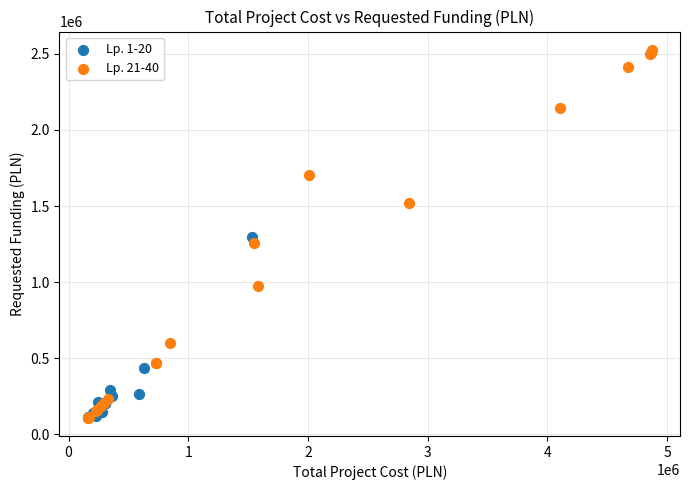

Which series has the largest Y range (max minus min)?

Lp. 21-40